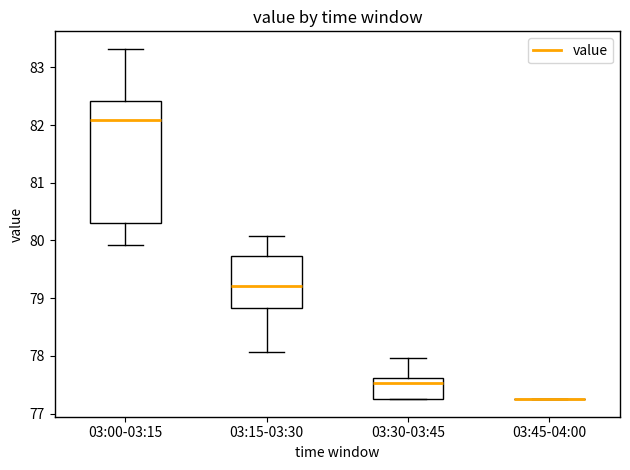

Reading left to right, transcribe this box plot: for each box, give where its median line is, the range the box spans, and where its two whiskers end, as read against the y-axis. The values are not printed on the chart, so give them approximately, as read against the axis.

03:00-03:15: median 82.1, box 80.3 to 82.4, whiskers 79.9 to 83.3
03:15-03:30: median 79.2, box 78.8 to 79.7, whiskers 78.1 to 80.1
03:30-03:45: median 77.5, box 77.3 to 77.6, whiskers 77.3 to 78.0
03:45-04:00: box collapsed to a line at 77.3, whiskers 77.3 to 77.3